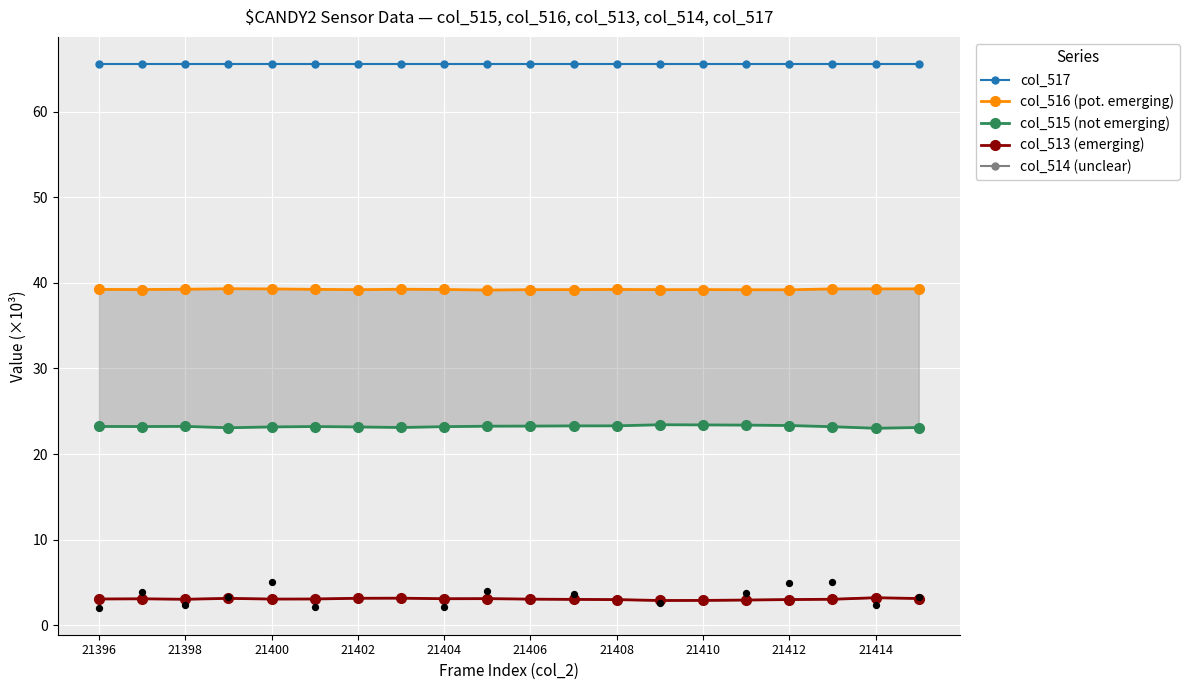

Which series reaches the minimum Y coordinate?

col_514 (unclear)